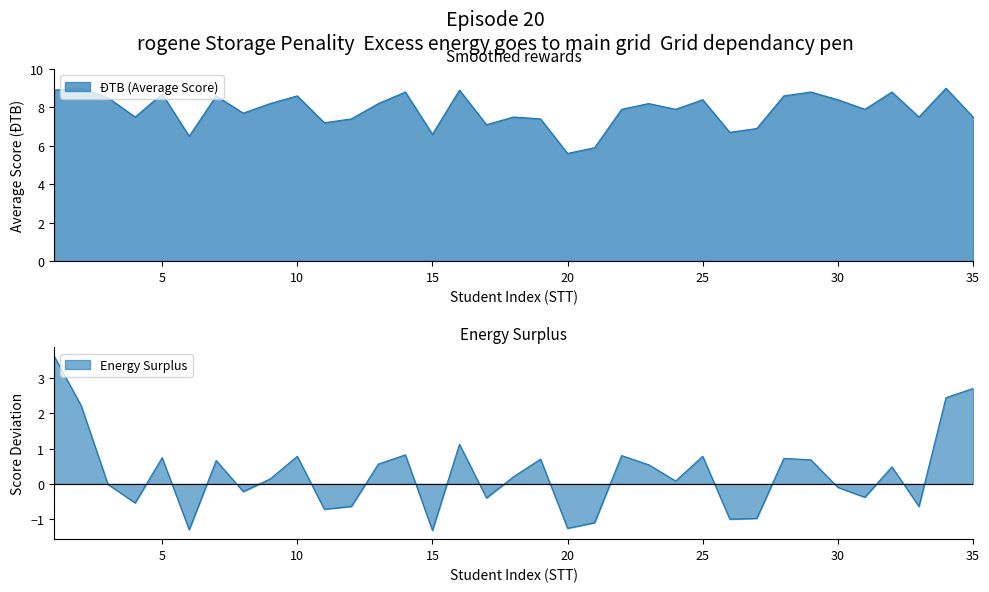

The chart shows a value of 4.5 at 24. True or false?

False